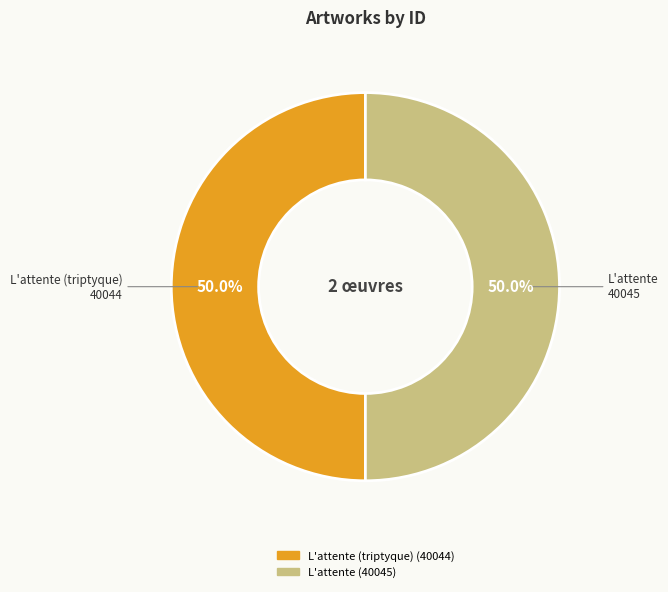

Count the number of slices in the pie.

2